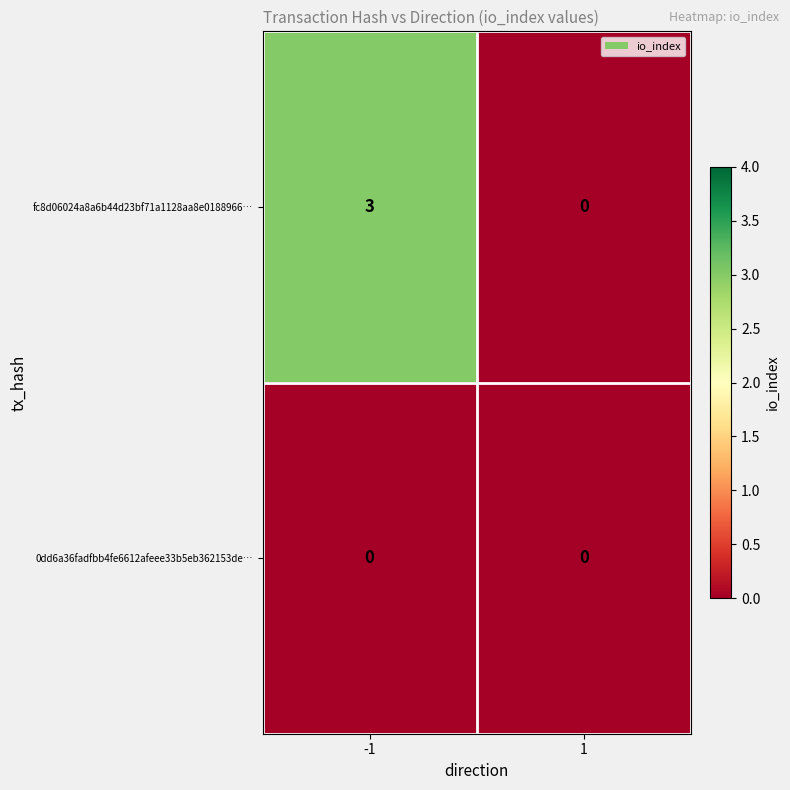

Rank the series by their average value, from lowest to highest.

0dd6a36fadfbb4fe6612afeee33b5eb362153de…, fc8d06024a8a6b44d23bf71a1128aa8e0188966…